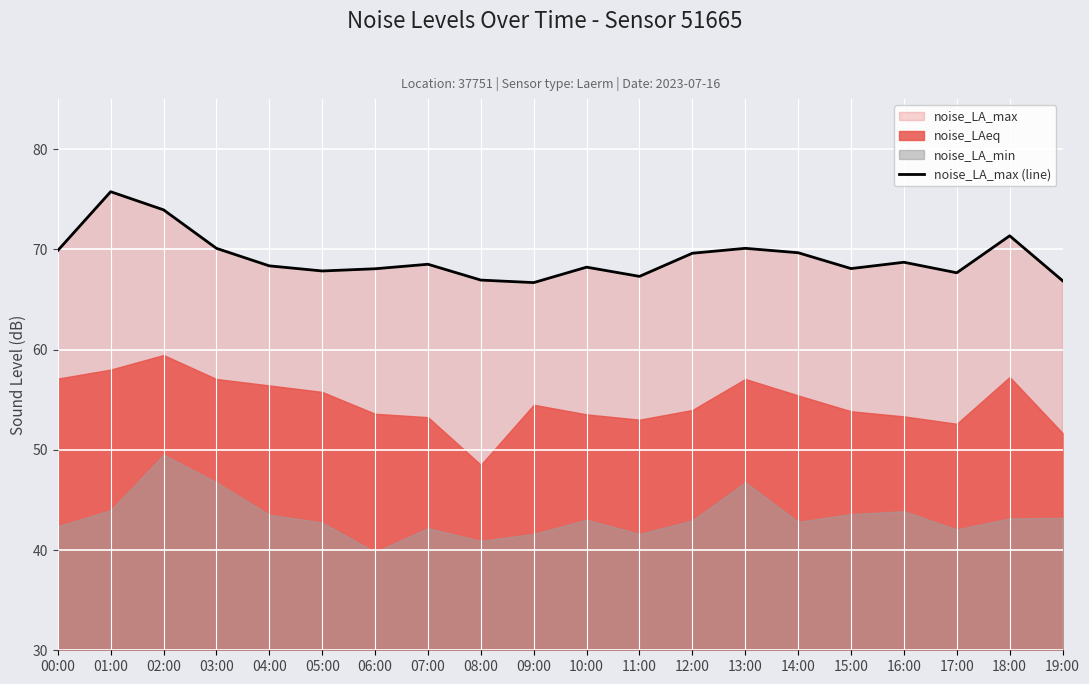

Rank the categories by value from lowest to highest.

09:00, 19:00, 08:00, 11:00, 17:00, 05:00, 06:00, 15:00, 10:00, 04:00, 07:00, 16:00, 12:00, 14:00, 00:00, 03:00, 13:00, 18:00, 02:00, 01:00